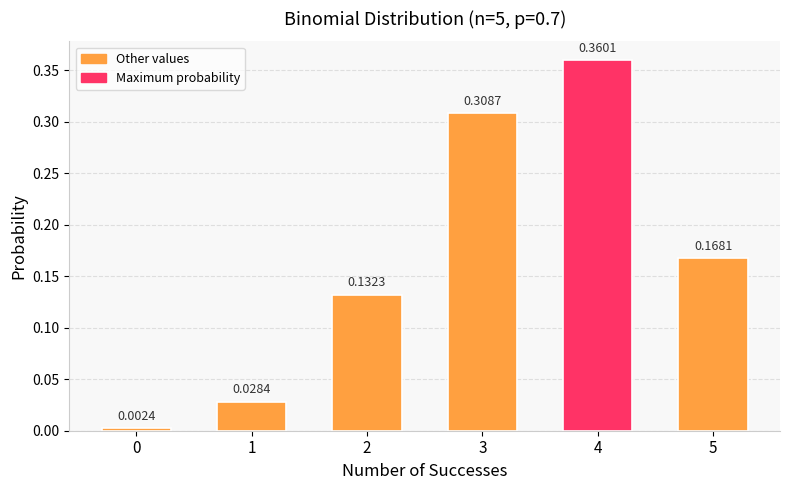

What is the sum of all values?

1.0